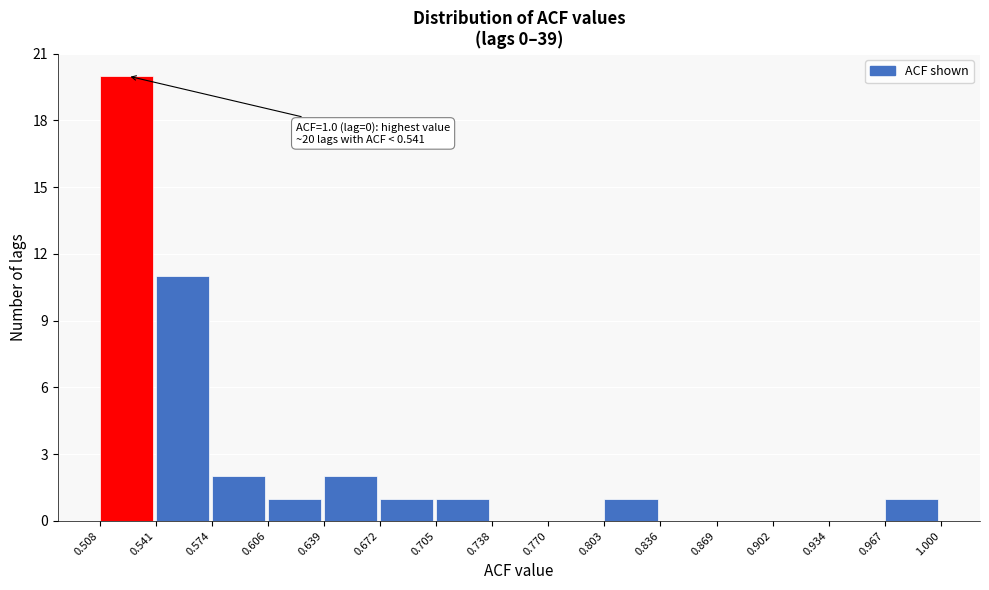

Over which range of the x-axis is the bar tallest?

0.508 to 0.541